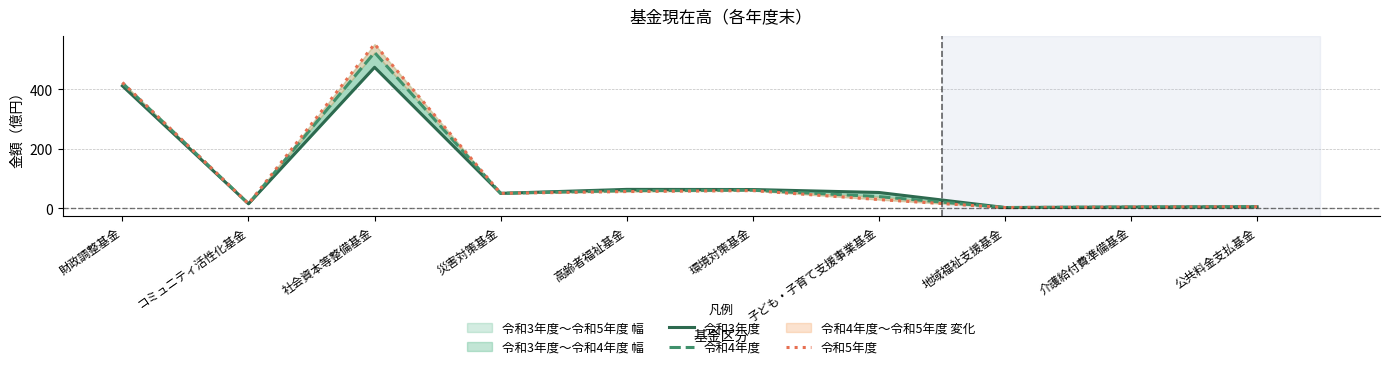

Reading left to right, what are all the values shown in this chart?

令和3年度: 財政調整基金=411.2	コミュニティ活性化基金=15.1	社会資本等整備基金=473.7	災害対策基金=50.1	高齢者福祉基金=63.5	環境対策基金=63.0	子ども・子育て支援事業基金=53.1	地域福祉支援基金=2.5	介護給付費準備基金=4.0	公共料金支払基金=5.0
令和4年度: 財政調整基金=421.0	コミュニティ活性化基金=15.1	社会資本等整備基金=523.6	災害対策基金=50.1	高齢者福祉基金=59.3	環境対策基金=60.9	子ども・子育て支援事業基金=39.2	地域福祉支援基金=2.5	介護給付費準備基金=4.0	公共料金支払基金=5.0
令和5年度: 財政調整基金=422.6	コミュニティ活性化基金=15.1	社会資本等整備基金=551.8	災害対策基金=50.1	高齢者福祉基金=56.1	環境対策基金=59.3	子ども・子育て支援事業基金=29.2	地域福祉支援基金=2.4	介護給付費準備基金=4.0	公共料金支払基金=5.0